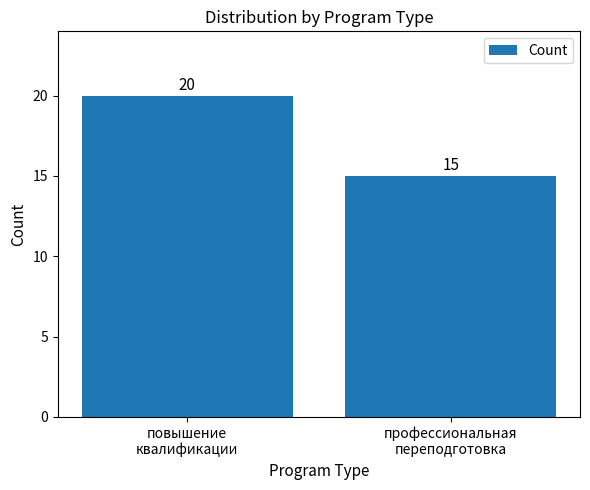

What is the difference between the maximum and minimum values?

5